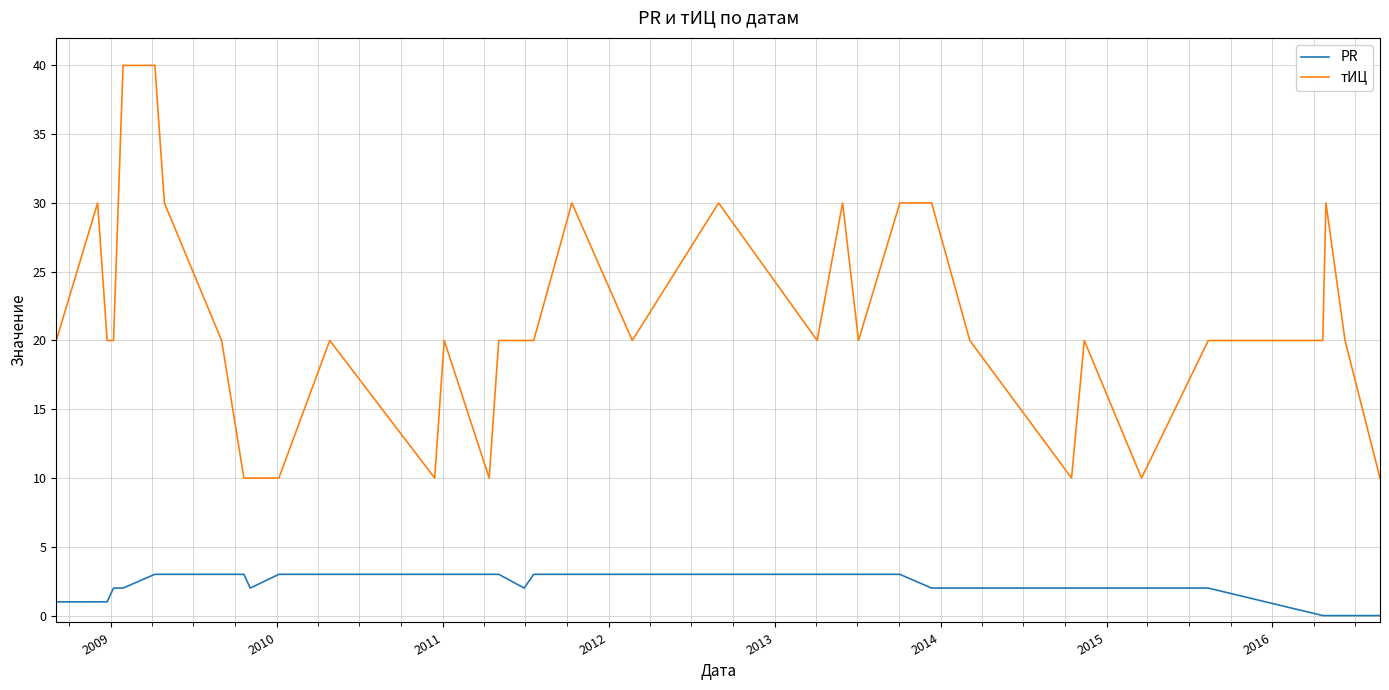

Which series has the widest spread of values?

тИЦ